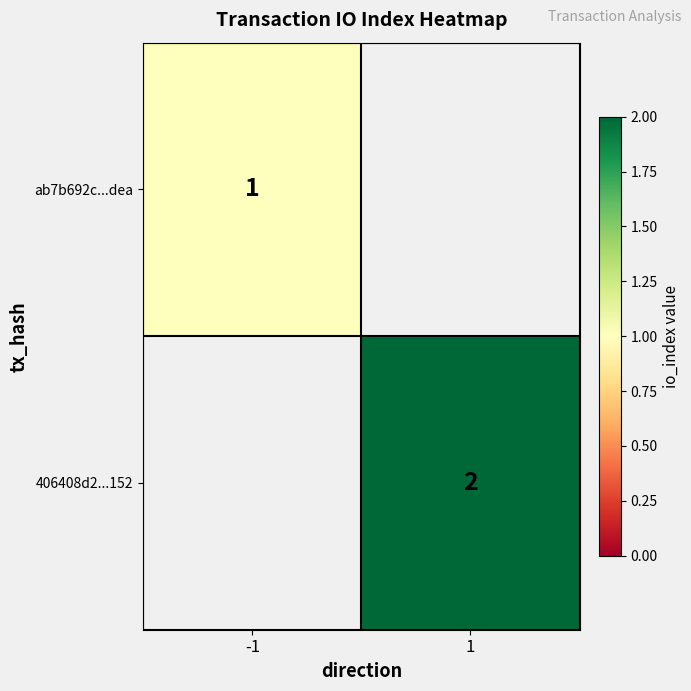

The value of ab7b692c...dea at -1 is 1. True or false?

True